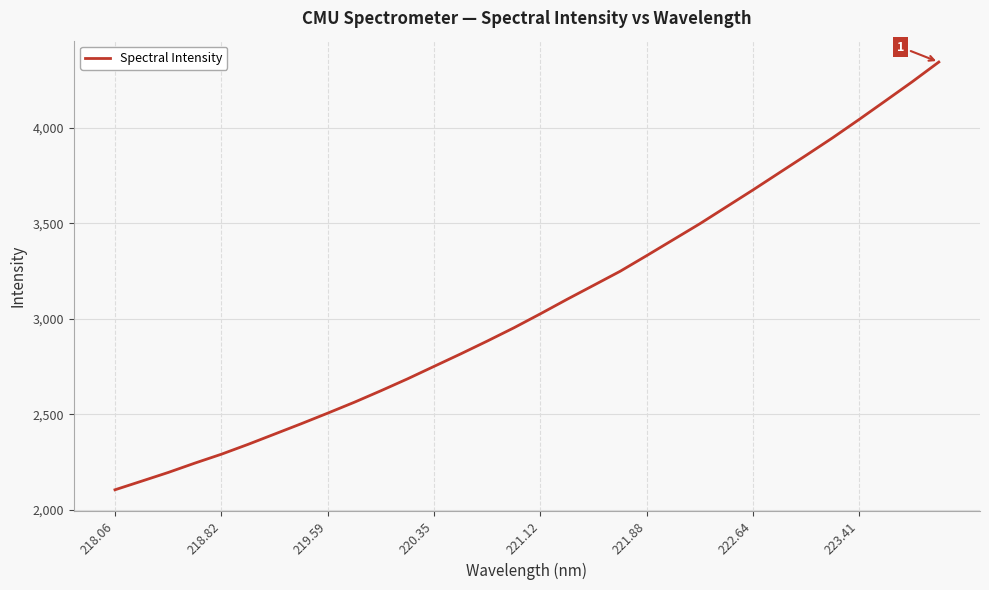

What is the minimum value shown in the chart?

2103.7